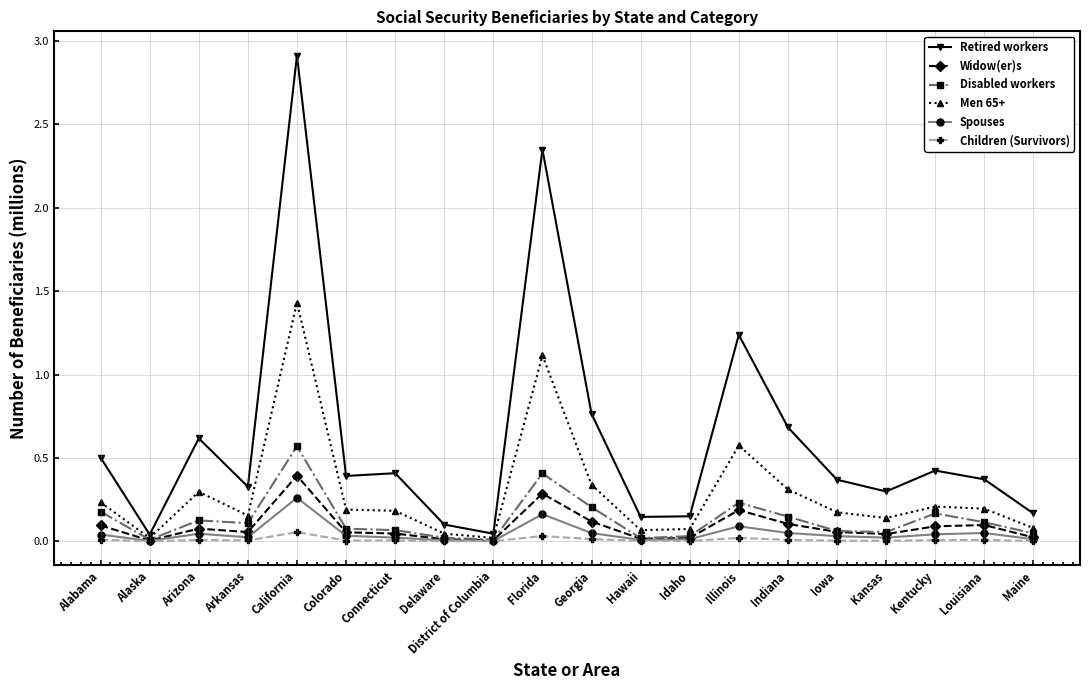

Does the chart display data point markers on the line(s)?

Yes